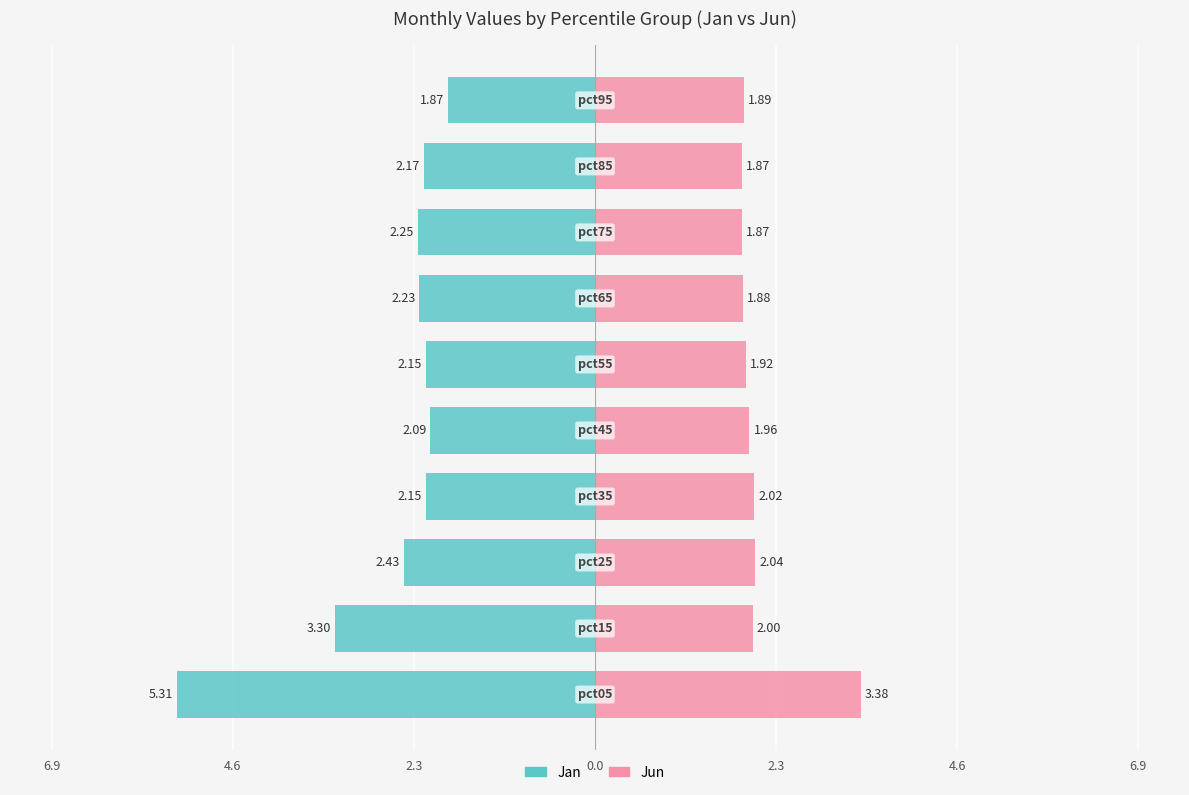

What is the sum of all Jun values?

20.8